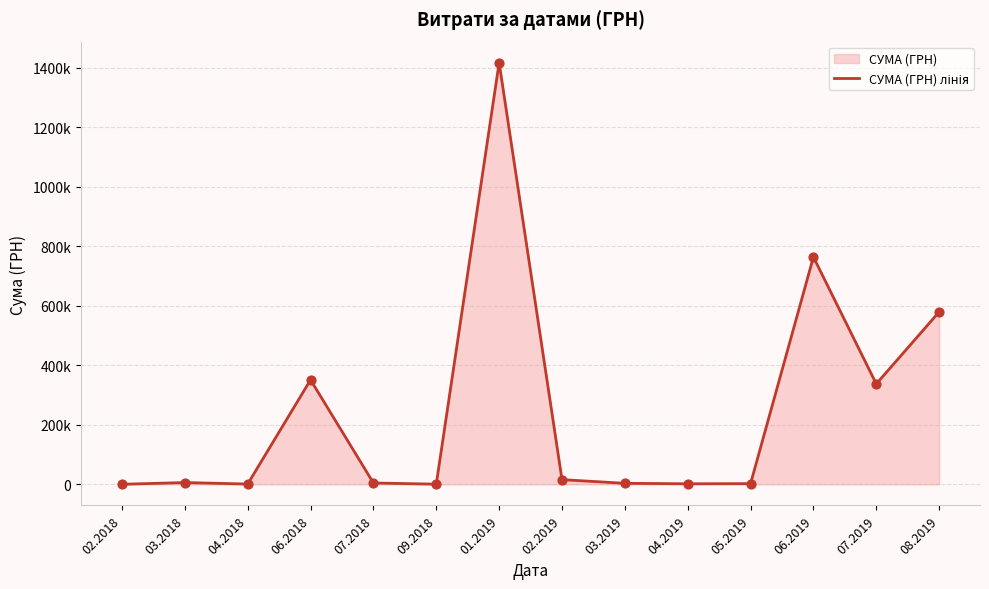

Between 04.2018 and 09.2018, which is larger?

04.2018